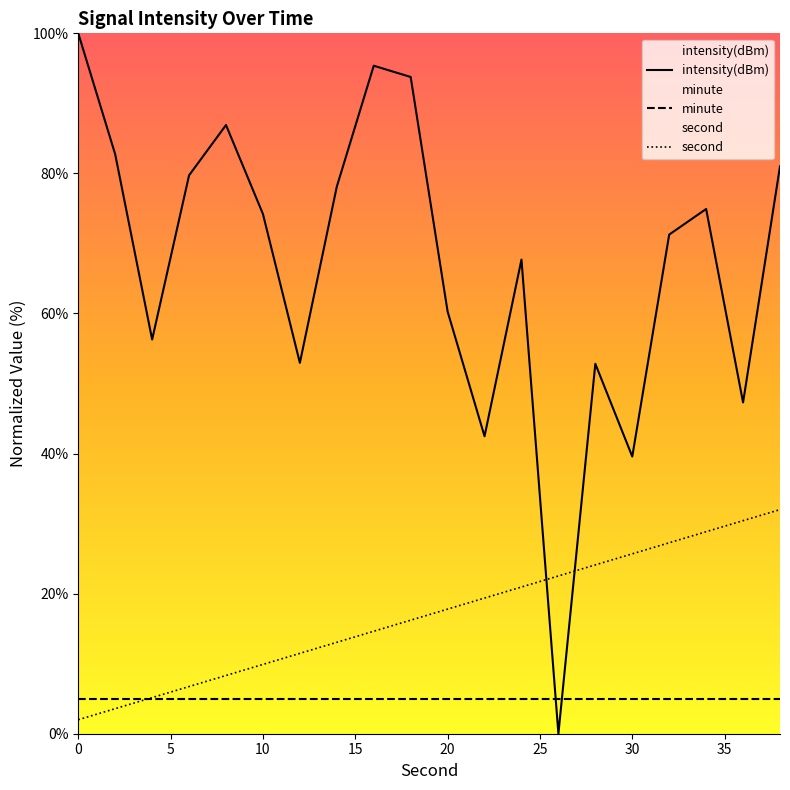

What is the difference between the second highest and minimum values in the intensity(dBm) series?

95.4